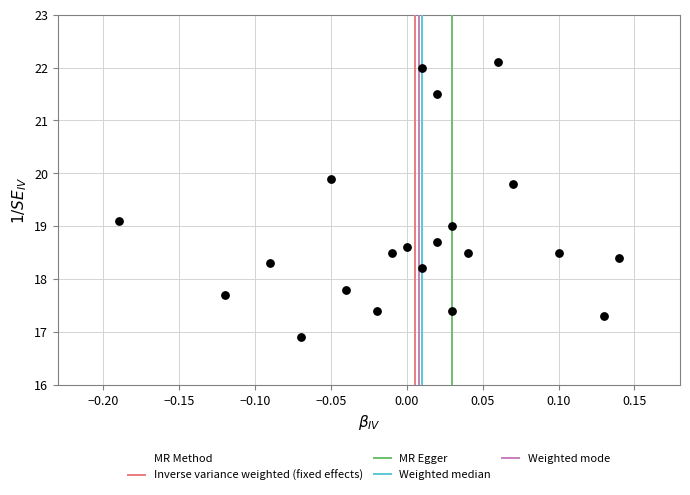

What is the range of Y values (max minus min)?

5.2